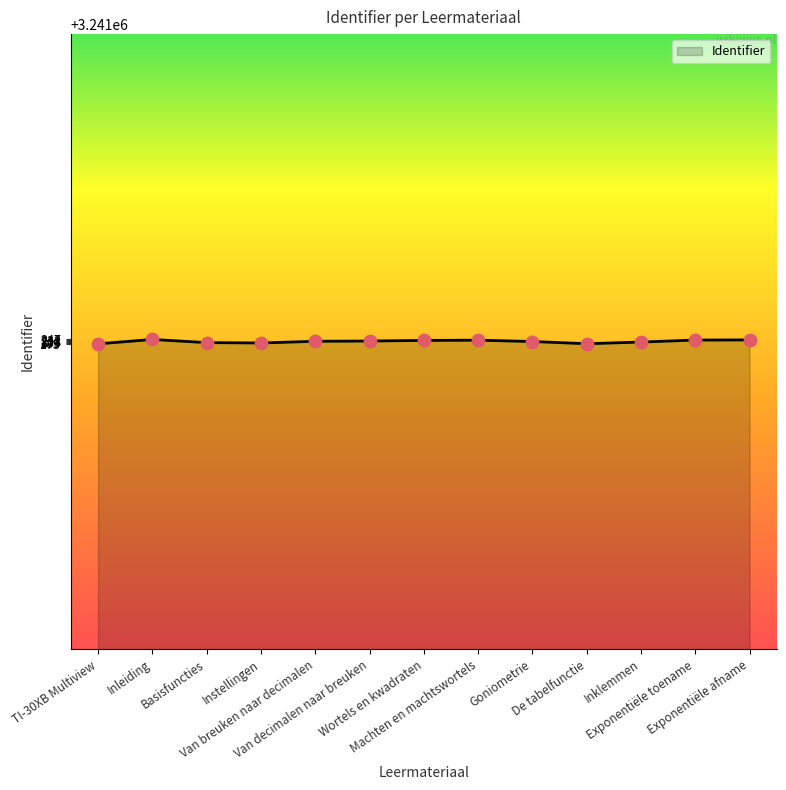

What is the smallest value displayed?

3241175